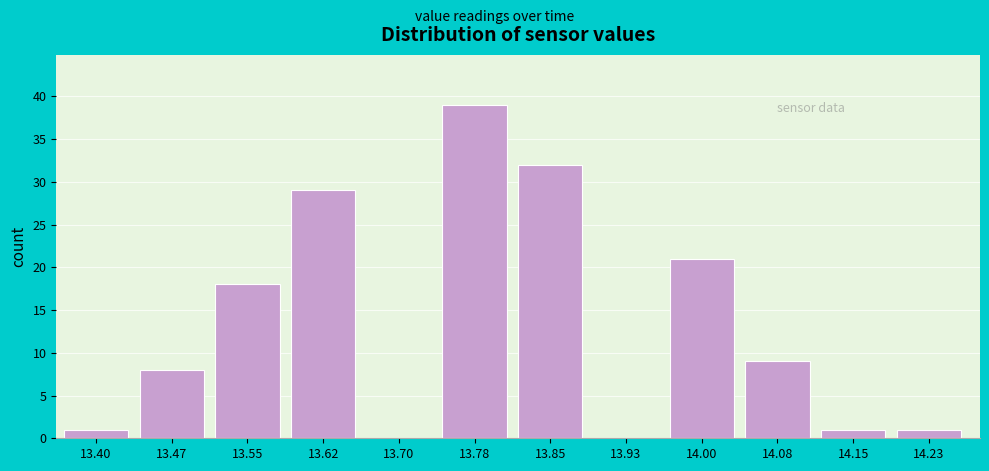

Reading left to right, extract all data points from this chart.

13.40=1	13.47=8	13.55=18	13.62=29	13.70=0	13.78=39	13.85=32	13.93=0	14.00=21	14.08=9	14.15=1	14.23=1